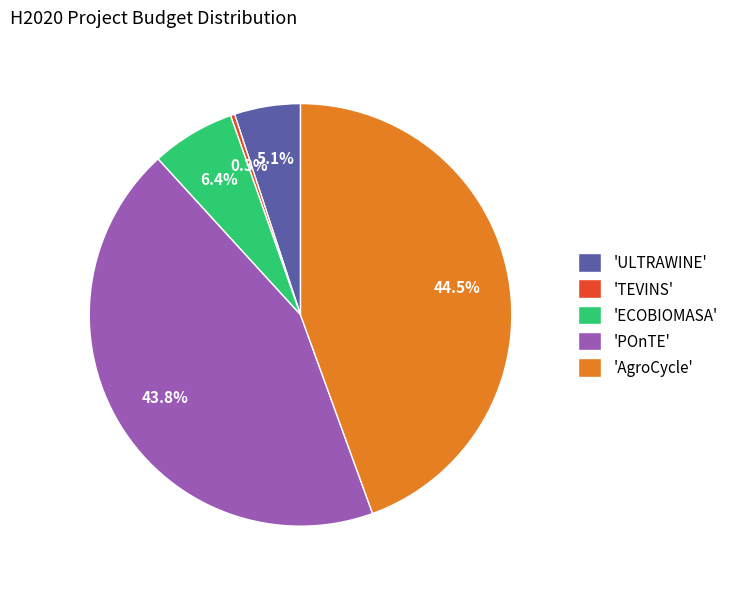

Does 'TEVINS' represent more than half of the total?

No